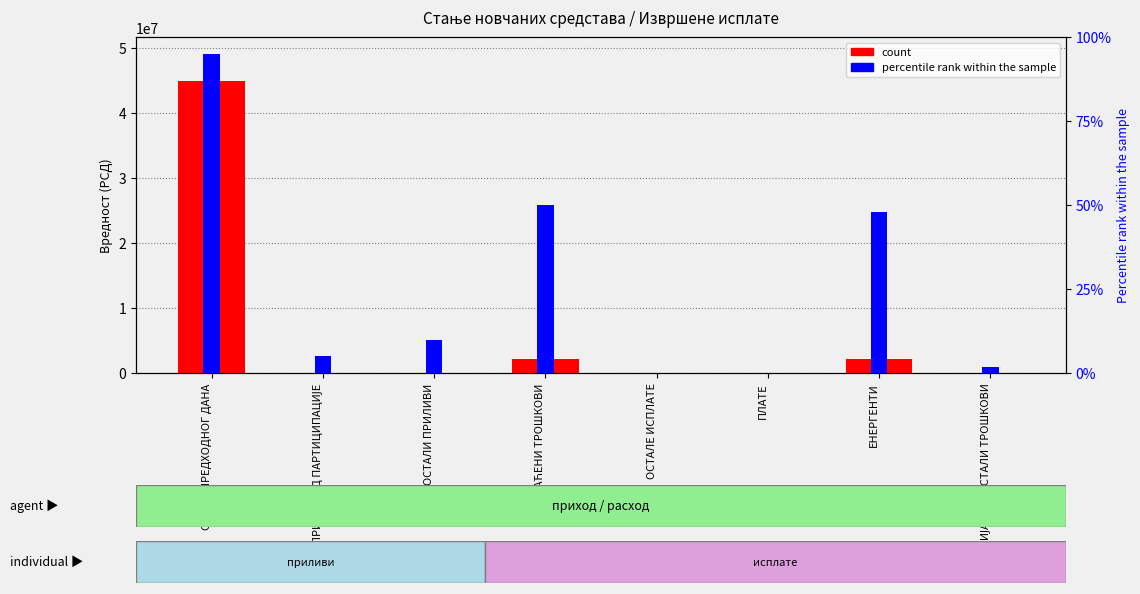

What position from the left is СТАЊЕ ПРЕДХОДНОГ ДАНА?

1